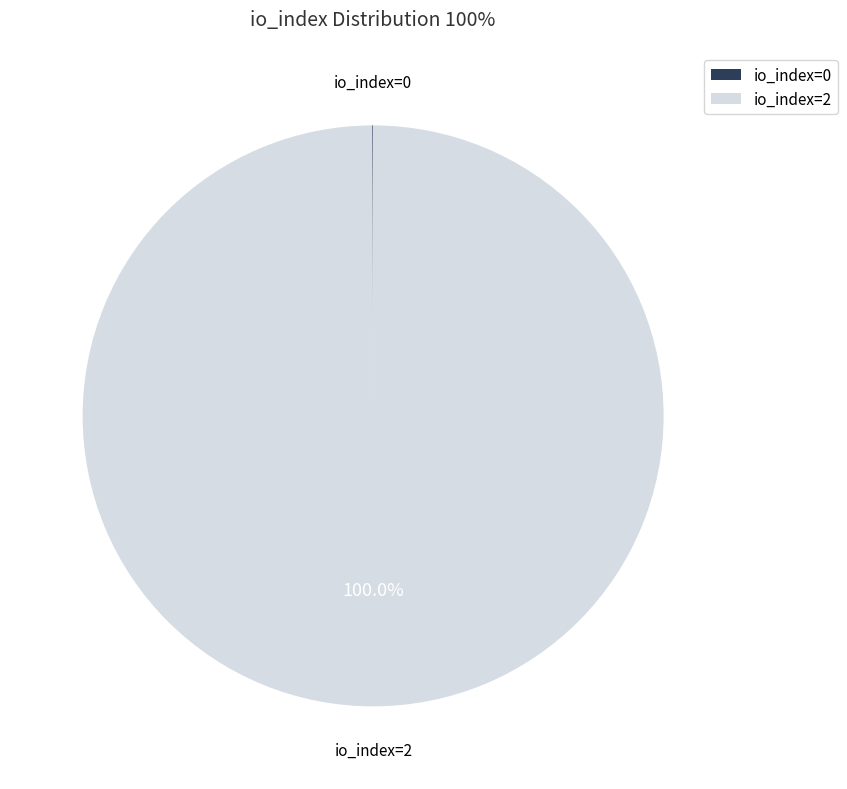

Which slice is the largest?

io_index=2